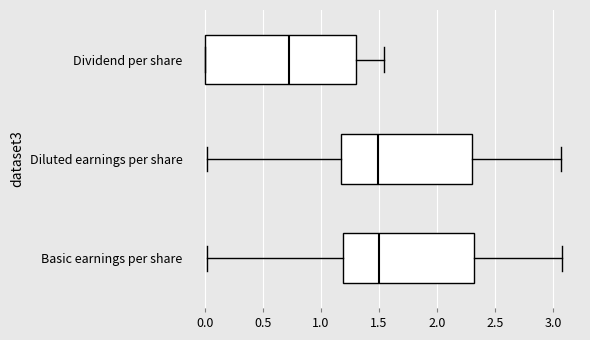

Comparing the boxes themselves (not the whiskers), which one is the widest?

Dividend per share